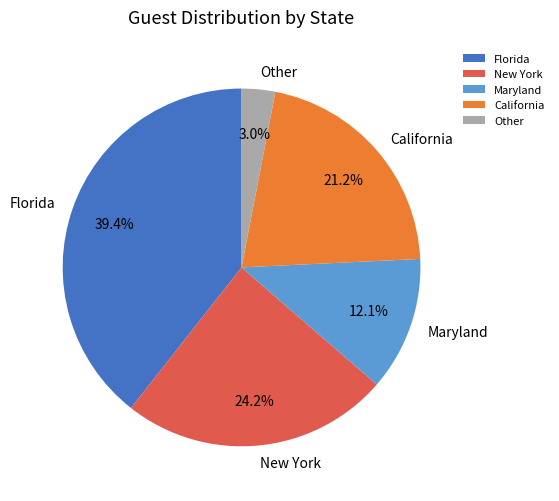

Rank the categories by value from lowest to highest.

Other, Maryland, California, New York, Florida